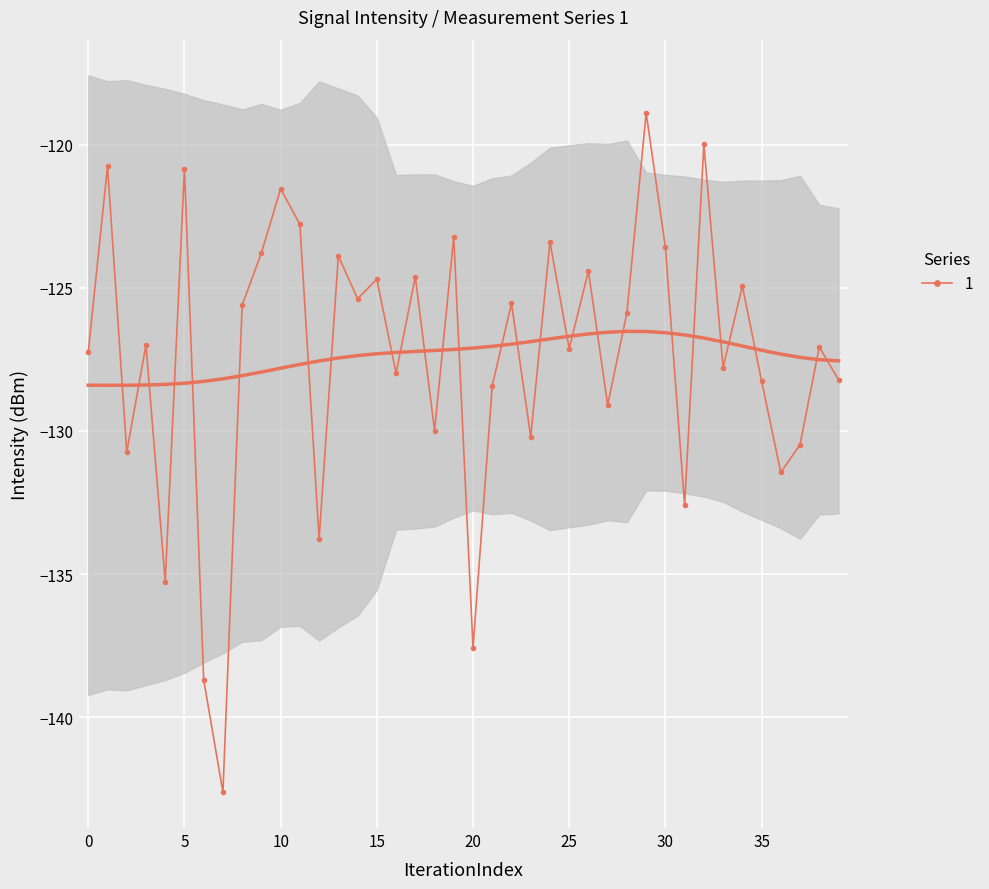

How many points are lower than both their immediate neighbors (excluding endpoints)?

14